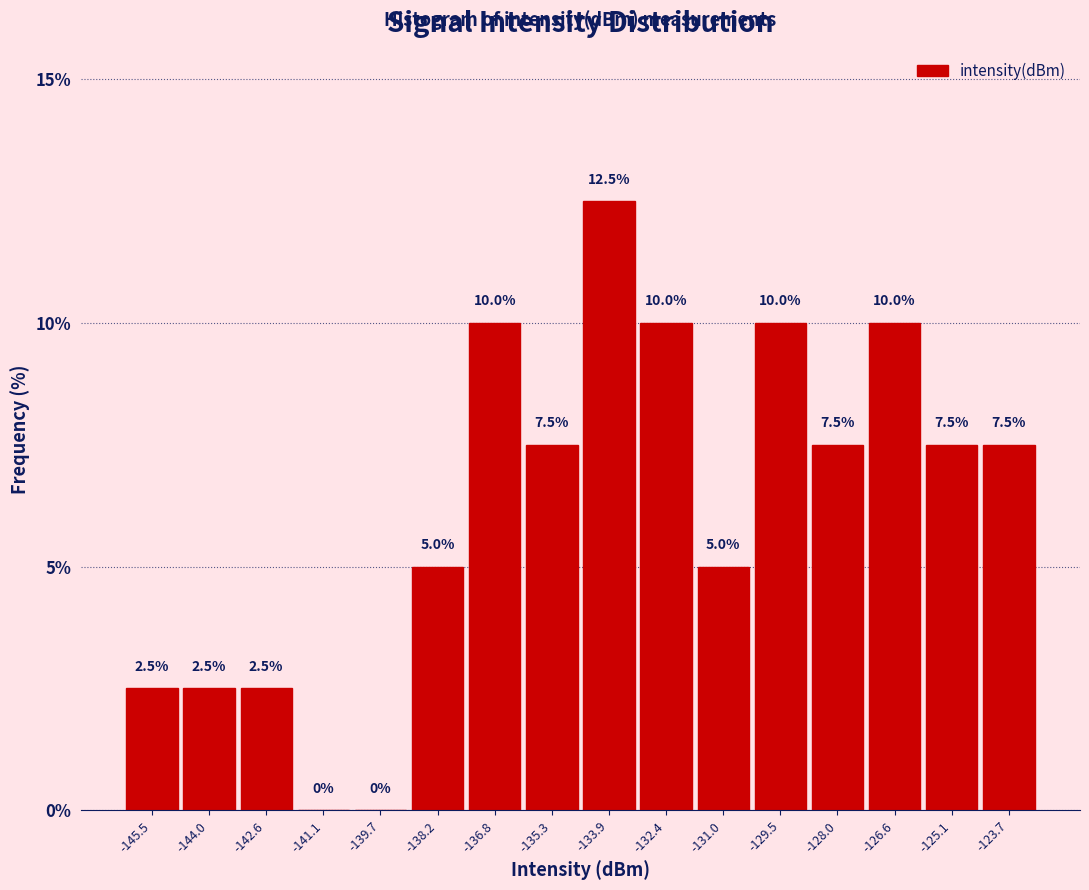

Reading left to right, transcribe this chart: for each bar, give the range it covers on the x-axis and its height. The bar edges are not printed on the chart, so give them approximately, as read against the axis.

-146.2 to -144.8: 2.5
-144.8 to -143.4: 2.5
-143.4 to -141.8: 2.5
-141.8 to -140.4: 0.0
-140.4 to -139.0: 0.0
-139.0 to -137.6: 5.0
-137.6 to -136.0: 10.0
-136.0 to -134.6: 7.5
-134.6 to -133.2: 12.5
-133.2 to -131.6: 10.0
-131.6 to -130.2: 5.0
-130.2 to -128.8: 10.0
-128.8 to -127.4: 7.5
-127.4 to -125.8: 10.0
-125.8 to -124.4: 7.5
-124.4 to -123.0: 7.5